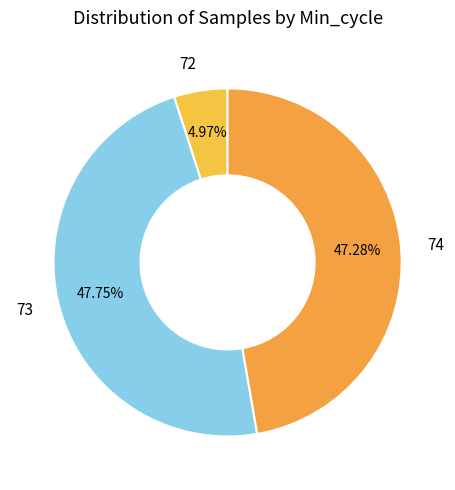

How many slices are in this pie chart?

3